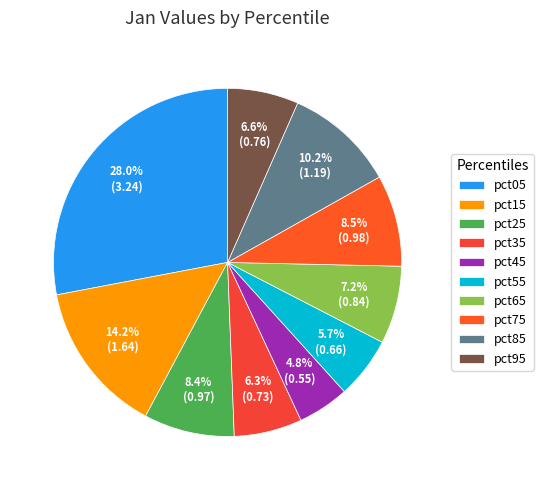

Is it true that pct45 is 5% of the pie?

True